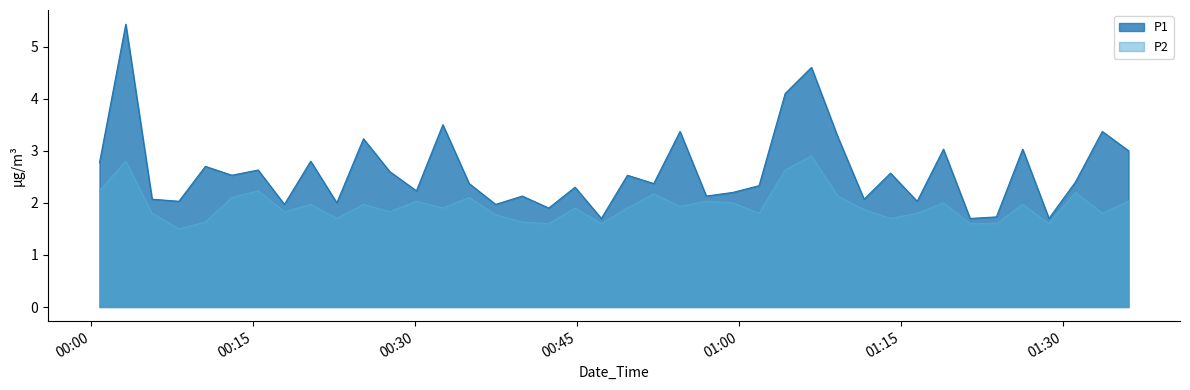

What is the sum of all P2 values?

77.8